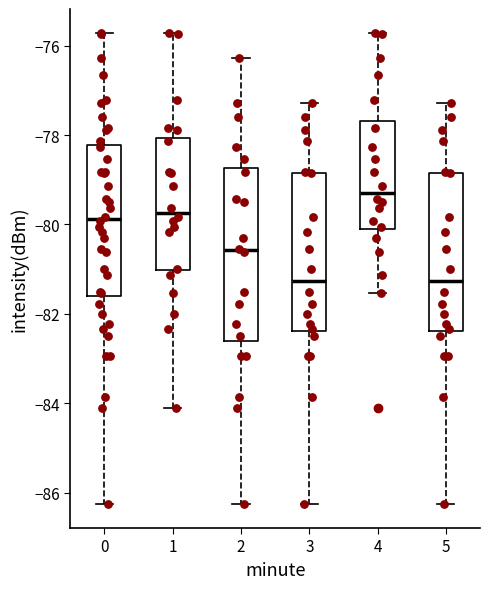

Where is the lower edge of the box at x = 3 on the y-axis? The values are not printed on the chart, so give them approximately, as read against the axis.

-82.4